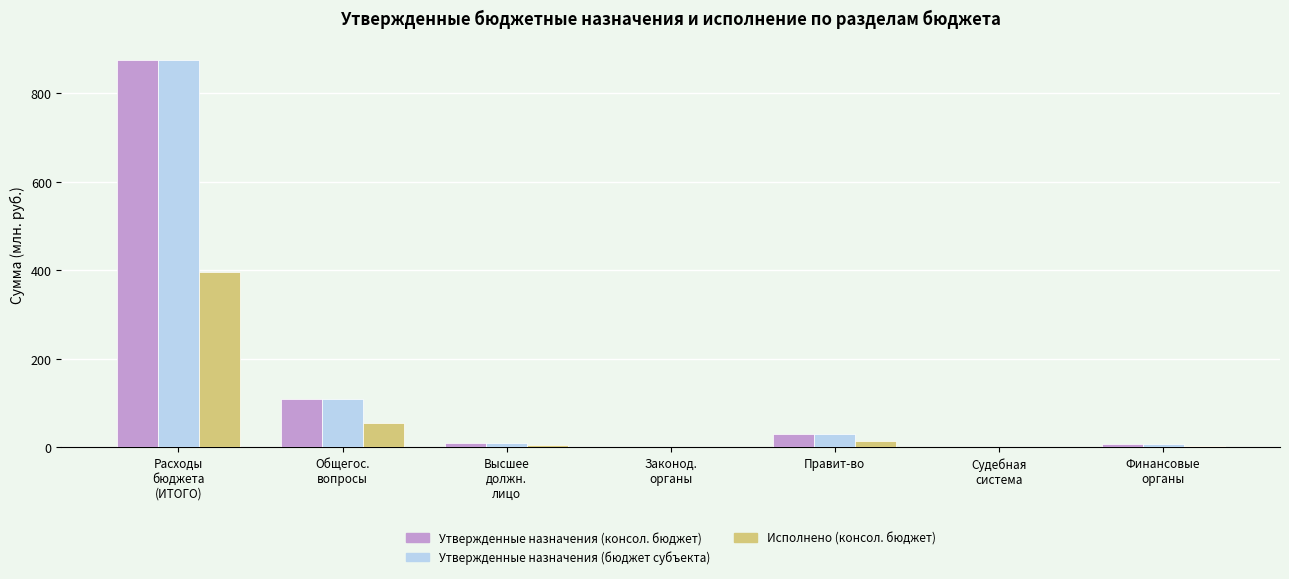

How many data points in Утвержденные назначения (бюджет субъекта) are above 10?

4